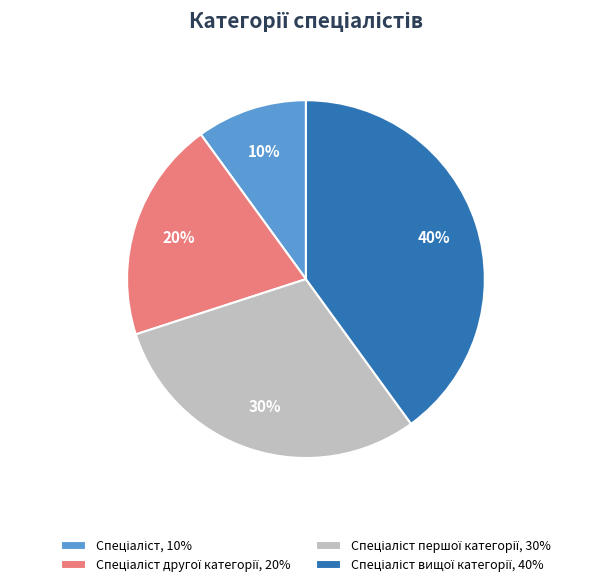

To the nearest percent, what is the difference between the largest and smallest slice percentages?

30%